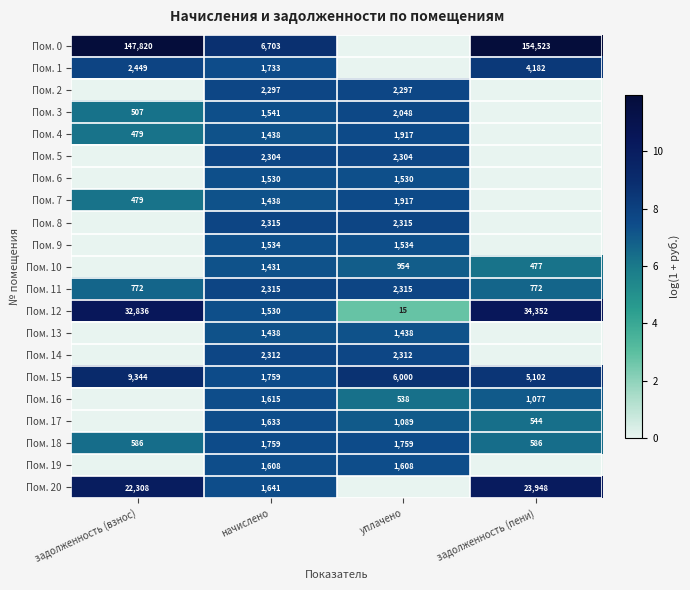

True or false: Пом. 11 has a value of 772 at задолженность (пени).

True